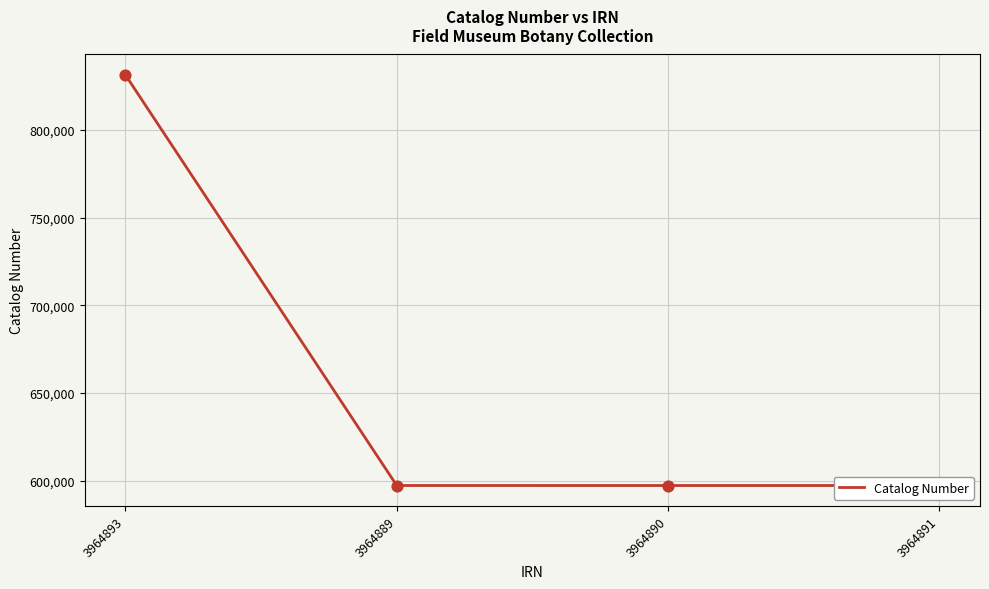

Which has a higher value, 3964891 or 3964893?

3964893